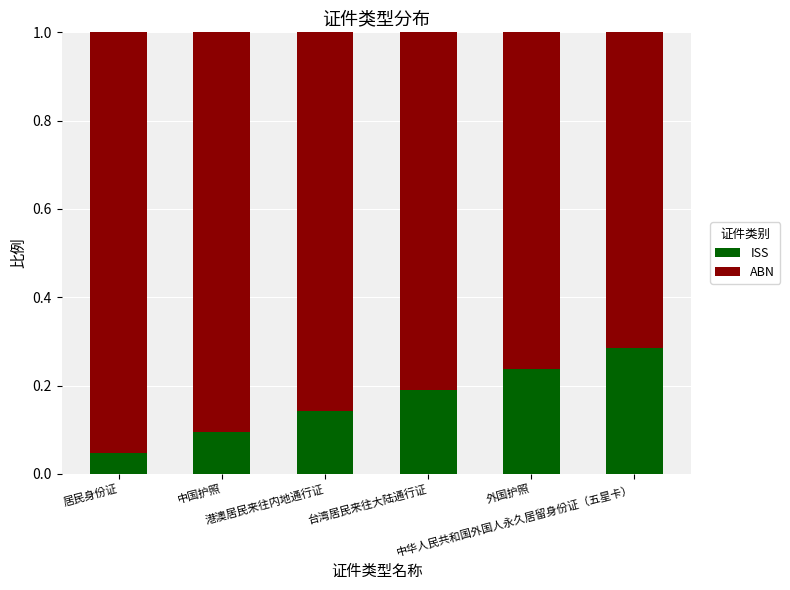

Count the ISS values in the range 0 to 1.

6